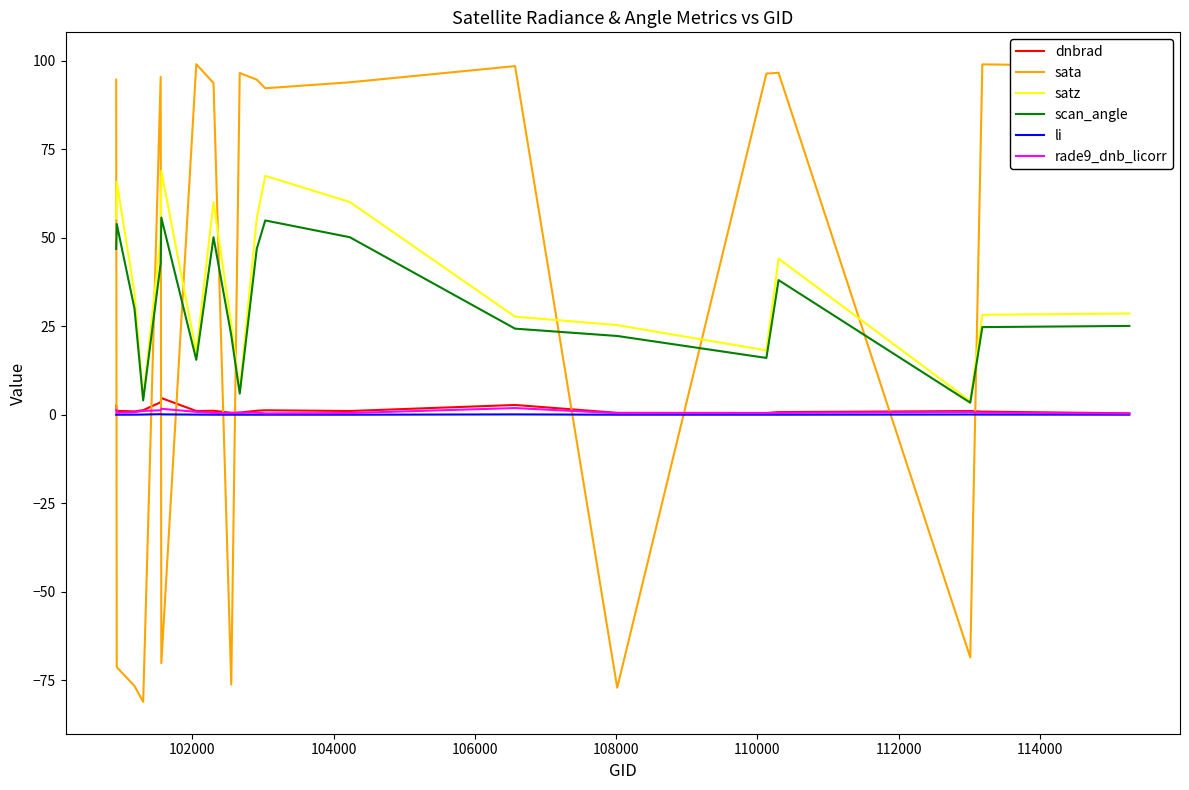

How many intersections are there between sata and li?

10